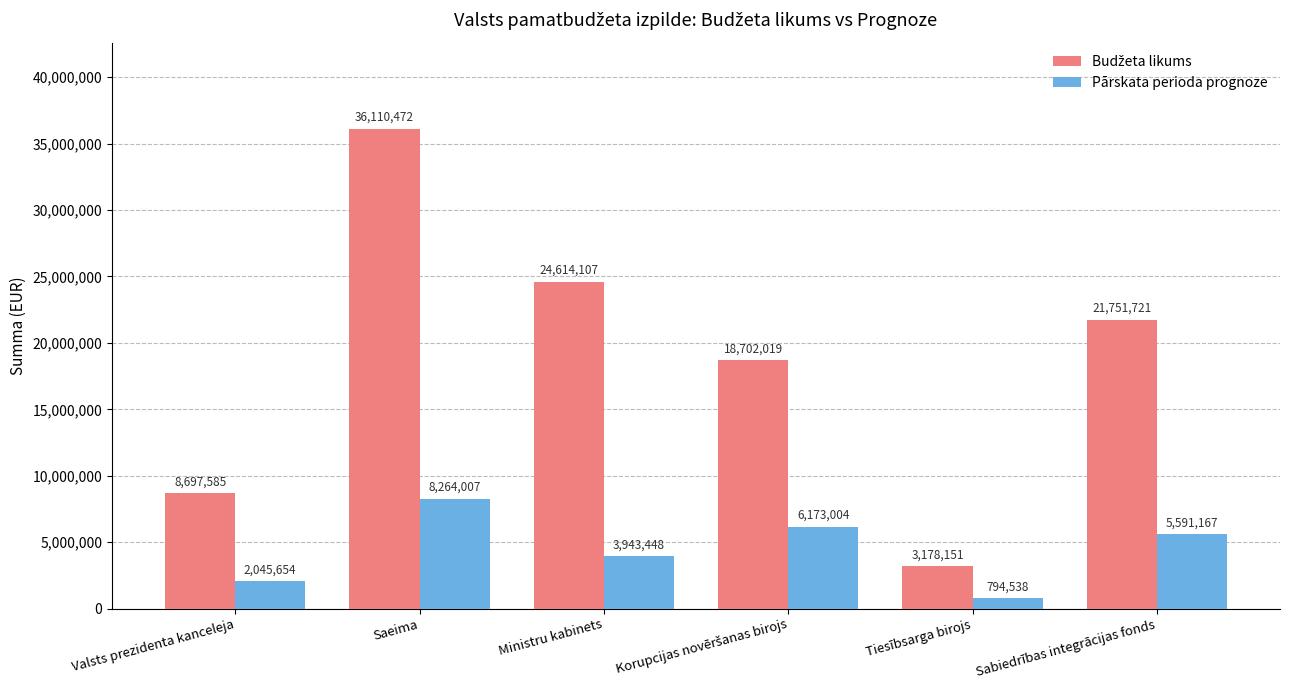

The value of Pārskata perioda prognoze at Saeima is 8264007. True or false?

True